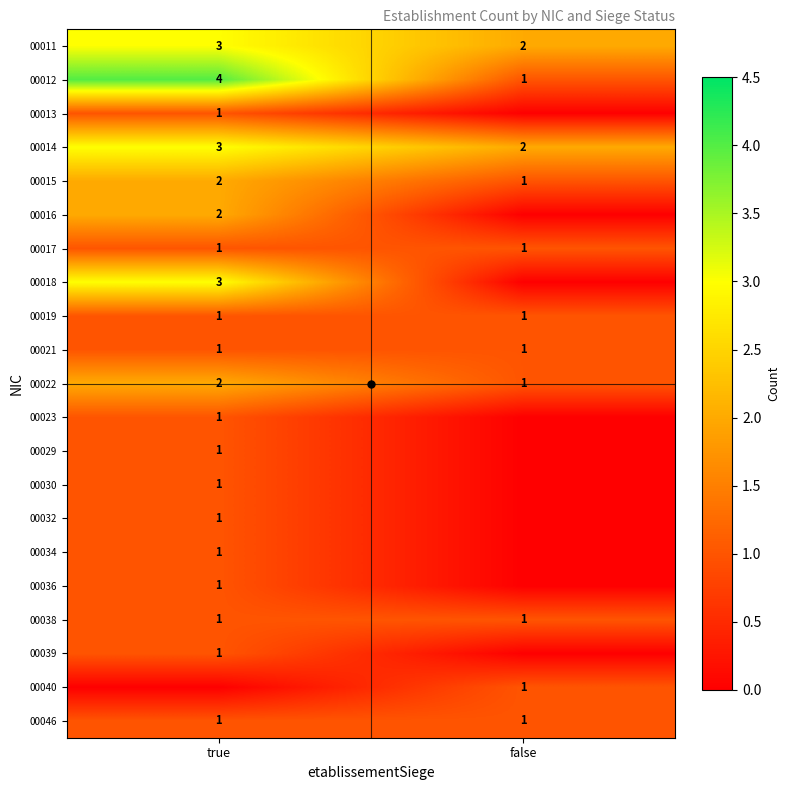

List the series in order of their peak value, highest first.

00012, 00011, 00014, 00018, 00015, 00016, 00022, 00013, 00017, 00019, 00021, 00023, 00029, 00030, 00032, 00034, 00036, 00038, 00039, 00040, 00046